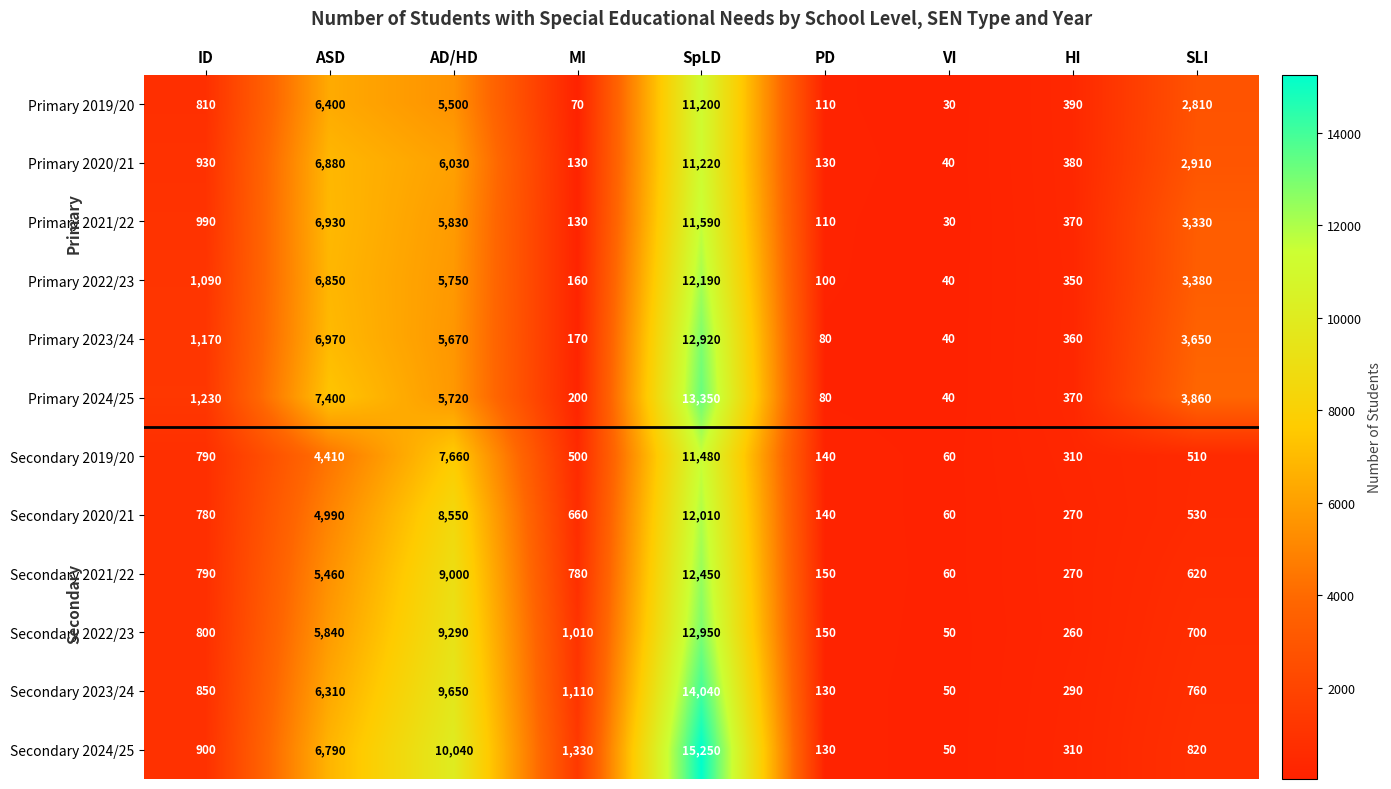

What is the minimum value for Primary 2021/22?

30